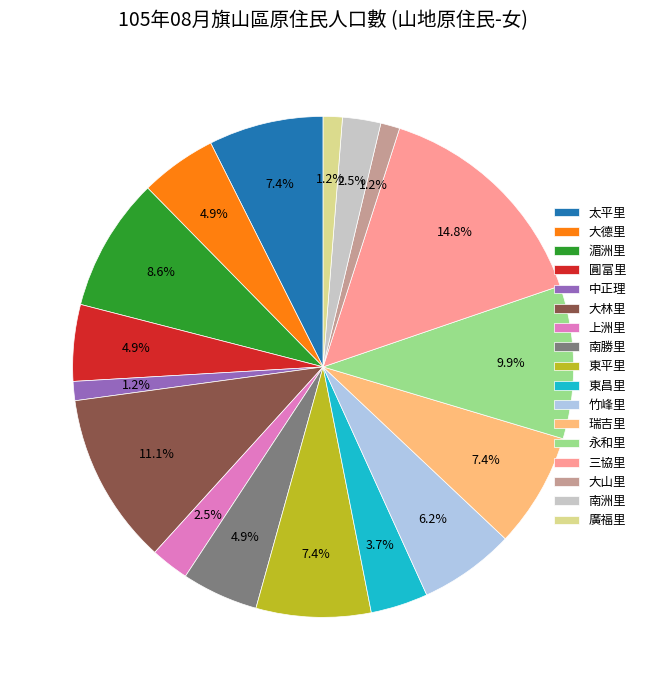

Is it true that 瑞吉里 is 7% of the pie?

True